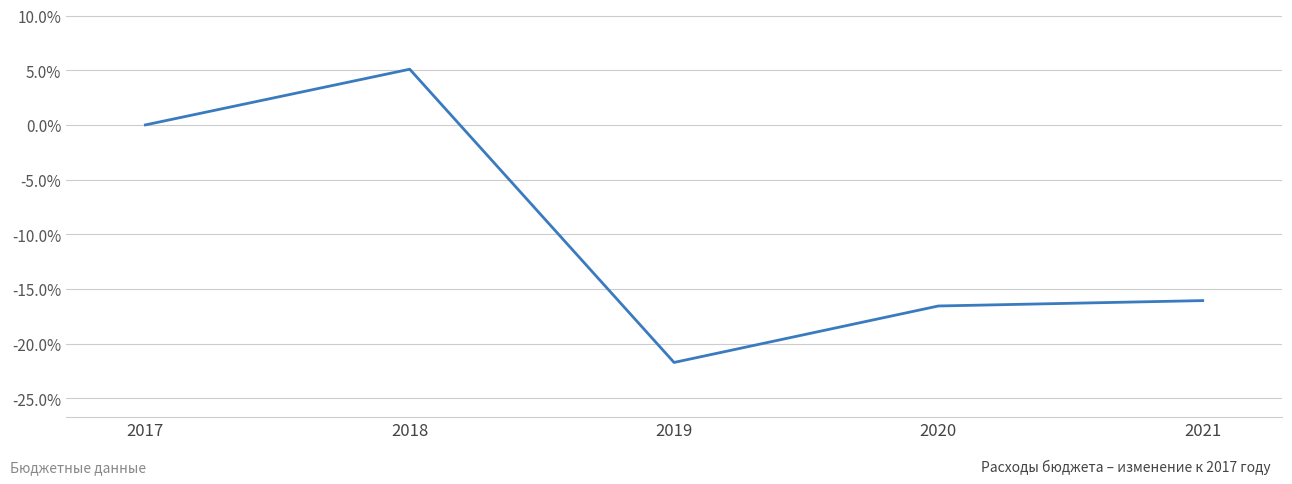

How many distinct data groups are displayed?

1